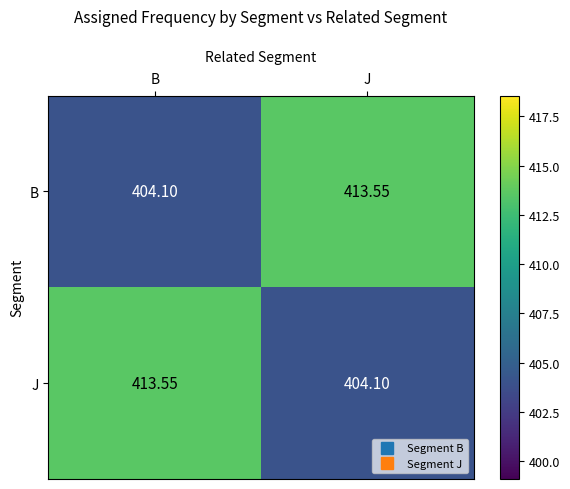

Rank the categories by J value from lowest to highest.

J, B